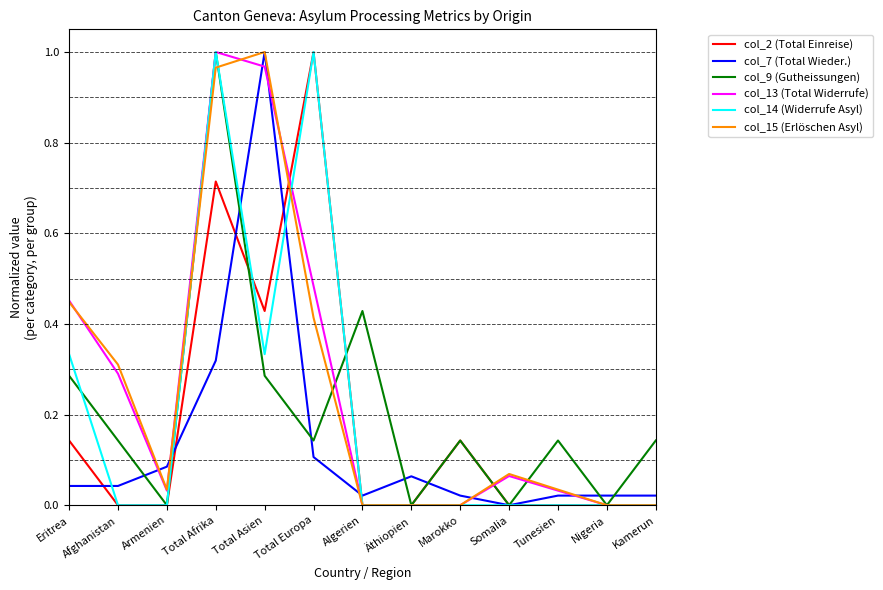

Is the value of col_14 (Widerrufe Asyl) at Total Asien greater than the value of col_13 (Total Widerrufe) at Eritrea?

No